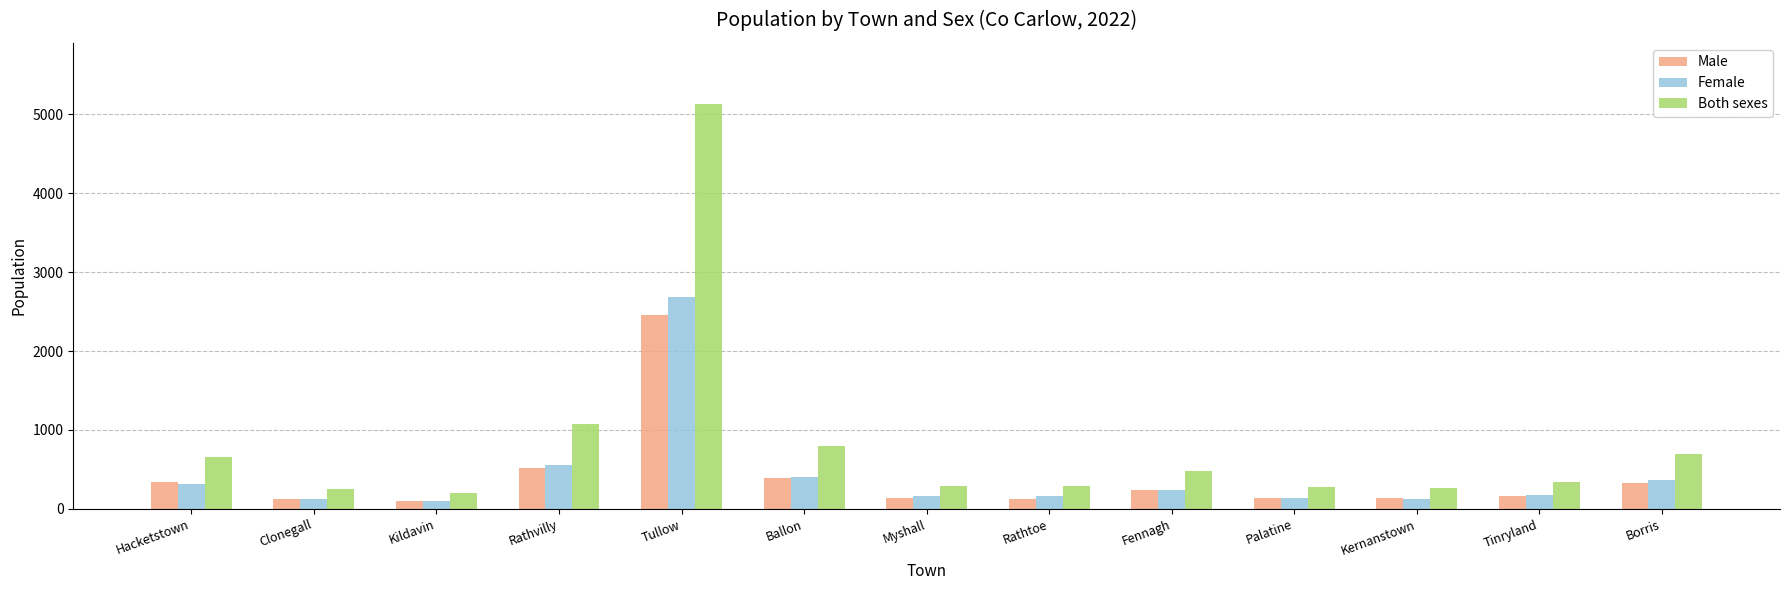

At how many categories does at least one series exceed 3281?

1